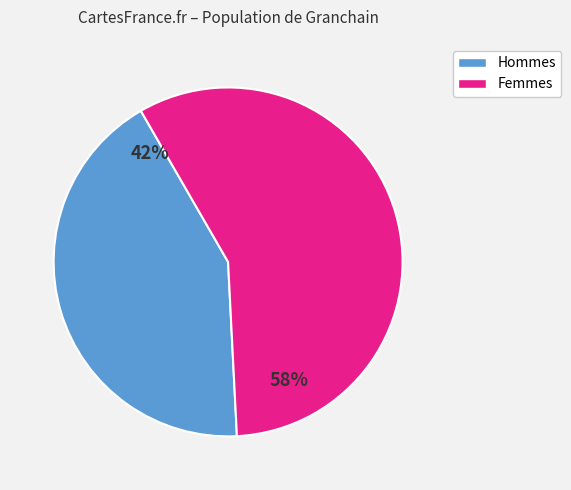

How many slices are in this pie chart?

2